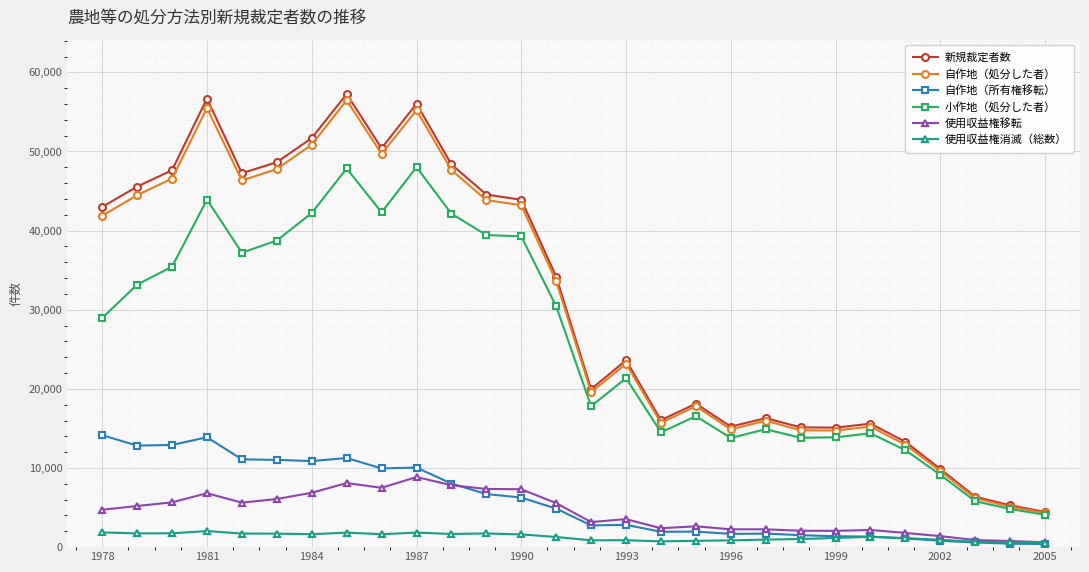

Which series has the largest total across all categories?

新規裁定者数